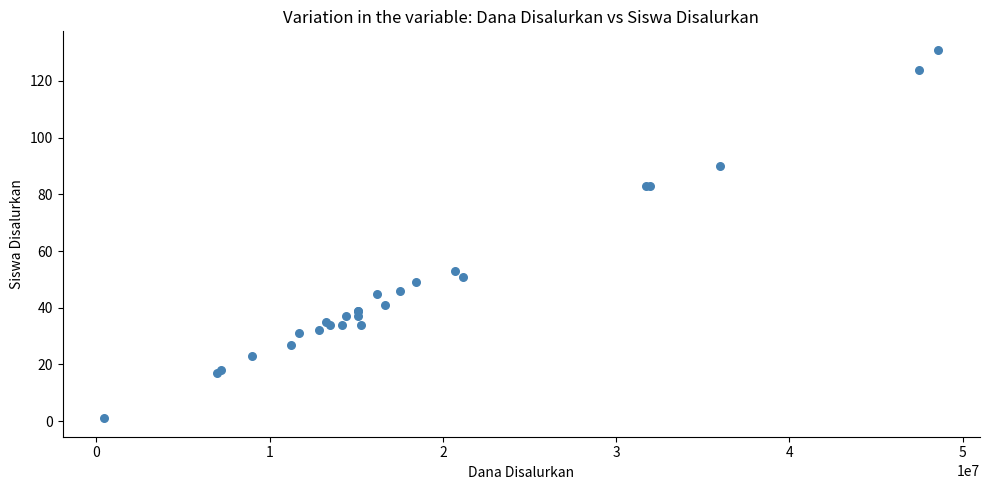

What Y value in the scatter plot is closest to 66?

53